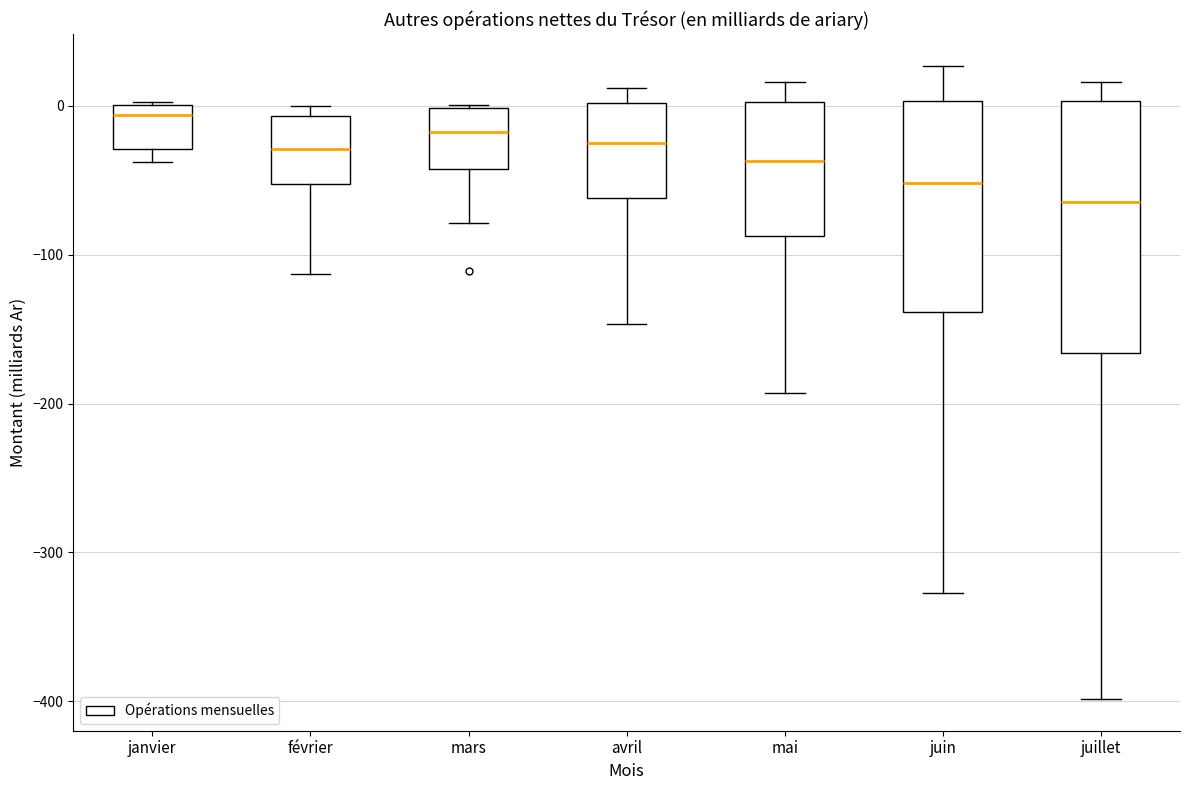

Reading left to right, read every box against the y-axis: the position of its median line, the range the box covers, and the ends of its whiskers. The values are not printed on the chart, so give them approximately, as read against the axis.

janvier: median -10, box -30 to 0, whiskers -40 to 0
février: median -30, box -50 to -10, whiskers -110 to 0
mars: median -20, box -40 to 0, whiskers -80 to 0
avril: median -20, box -60 to 0, whiskers -150 to 10
mai: median -40, box -90 to 0, whiskers -190 to 20
juin: median -50, box -140 to 0, whiskers -330 to 30
juillet: median -60, box -170 to 0, whiskers -400 to 20